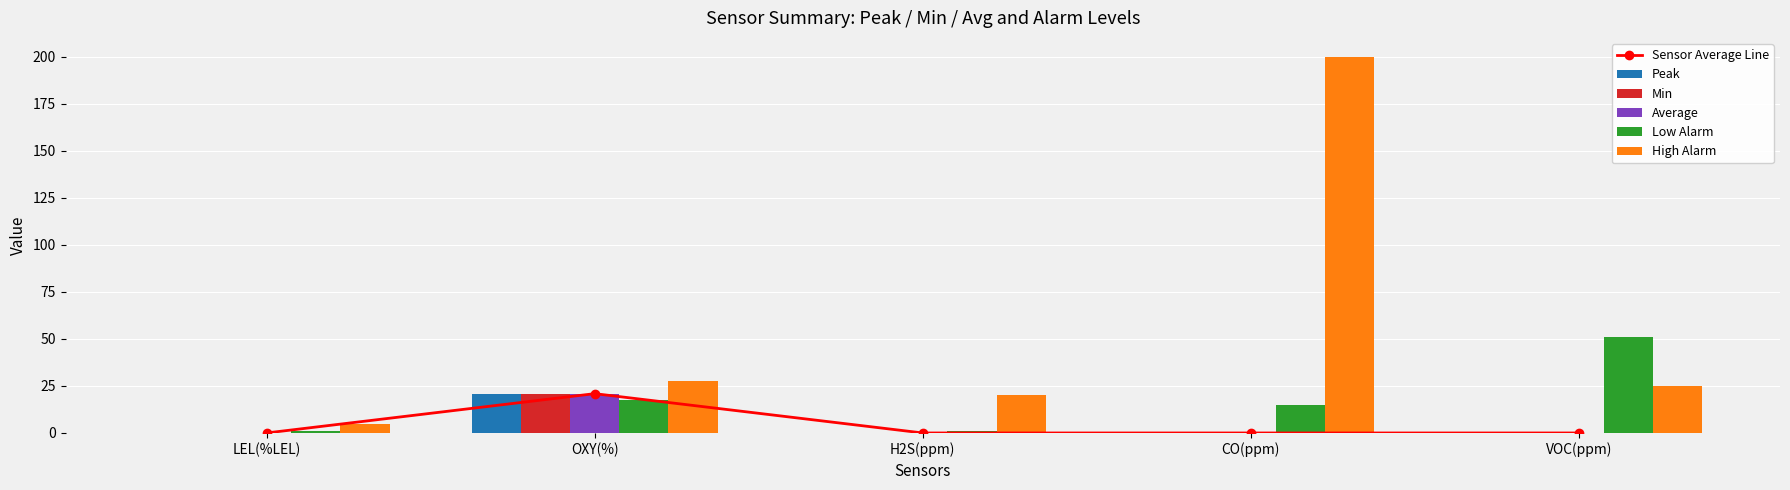

What is the total value across all series at CO(ppm)?

215.0